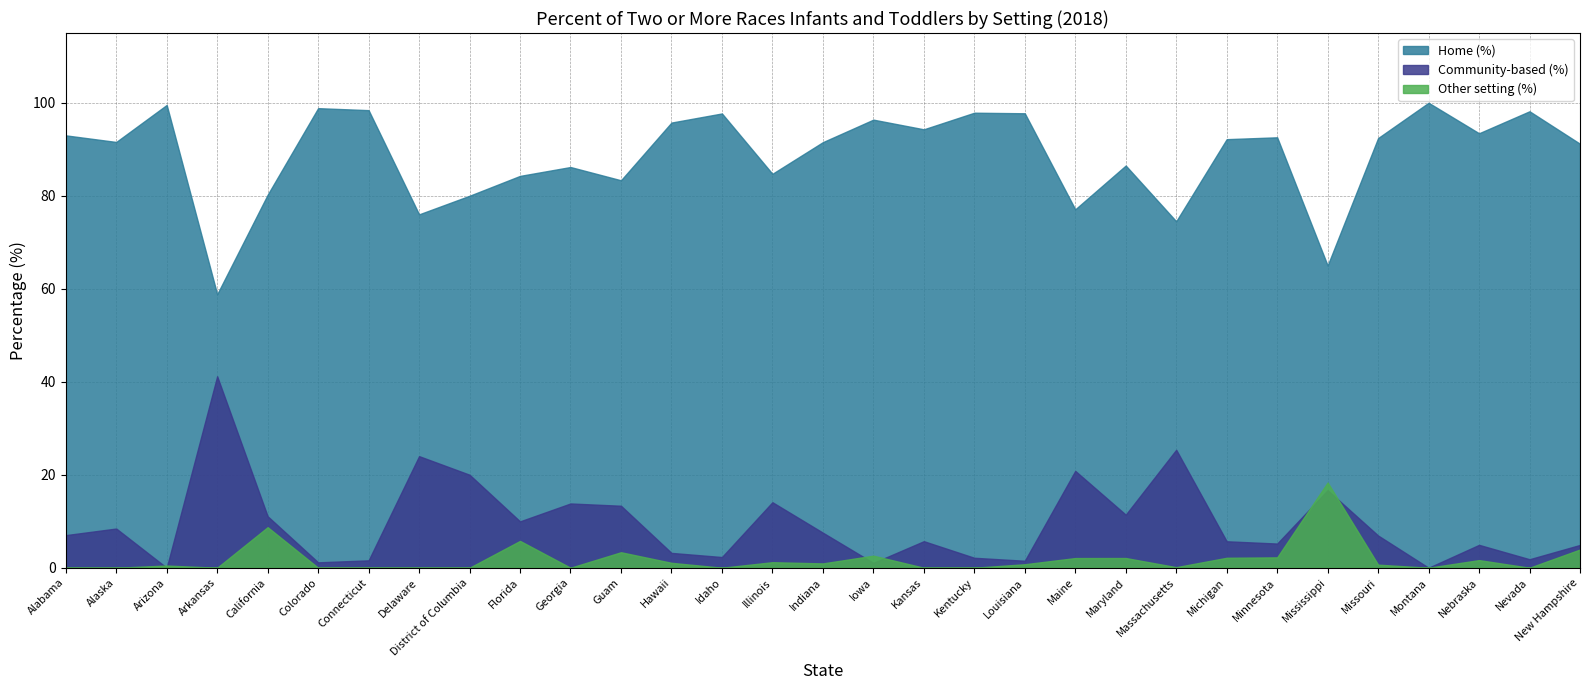

How many distinct data groups are displayed?

3